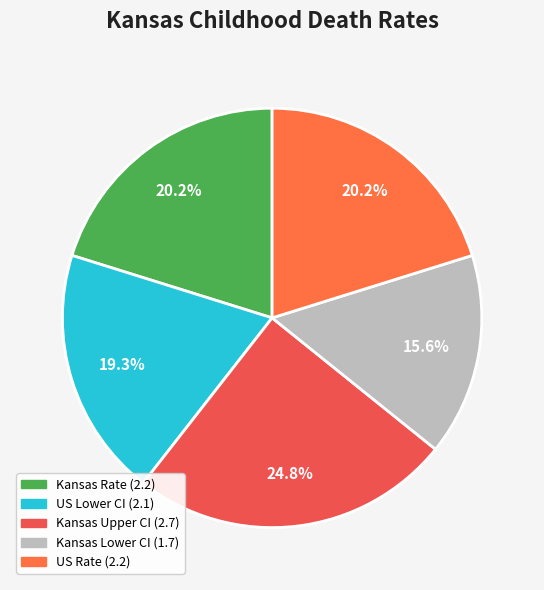

How many segments does this pie chart have?

5